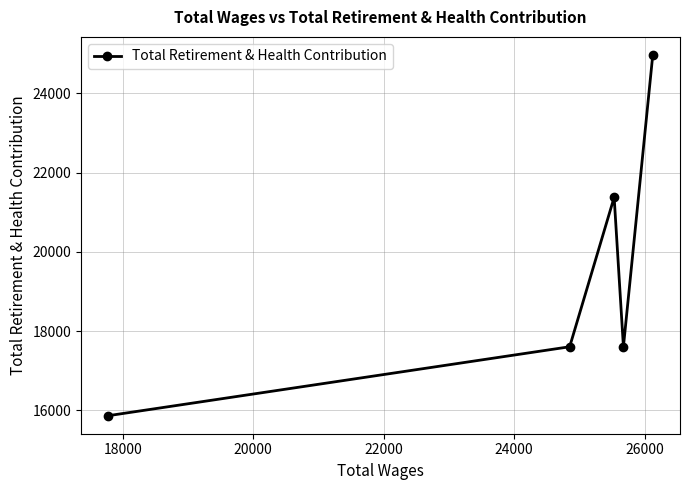

What is the minimum value shown in the chart?

15865